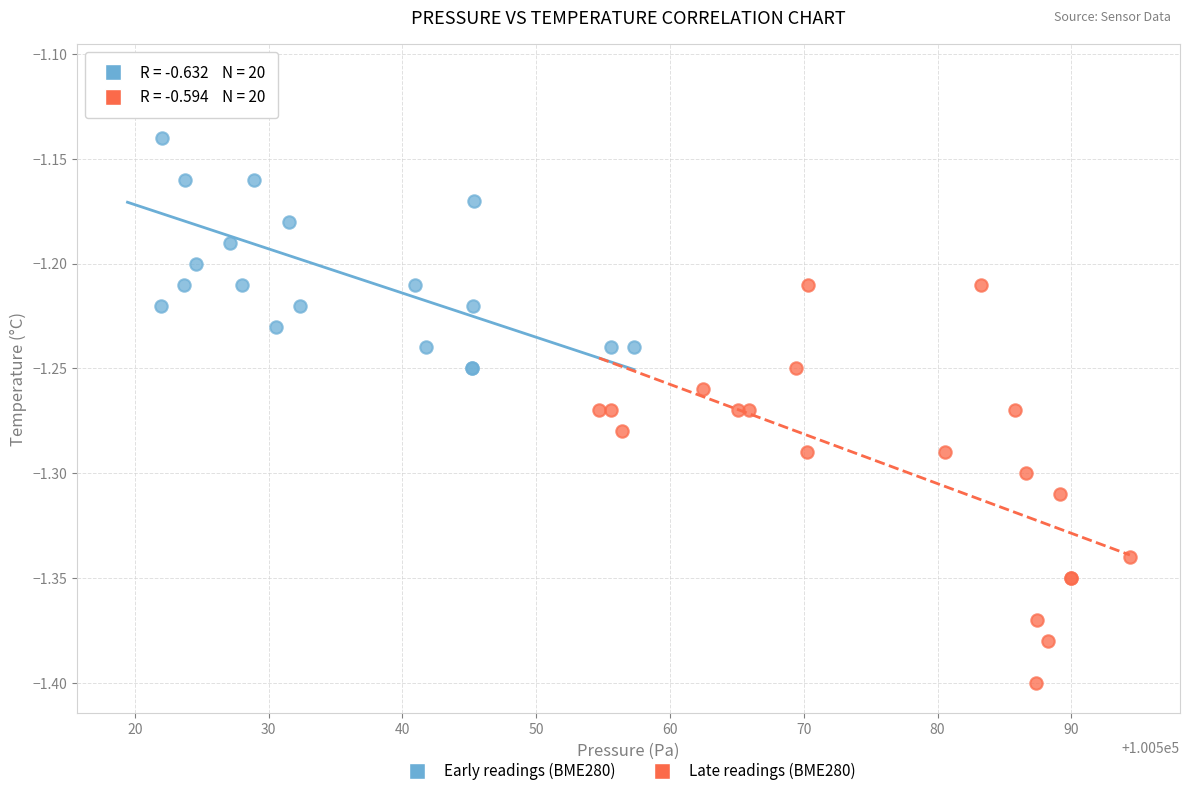

Which series reaches the minimum Y coordinate?

Late readings (BME280)